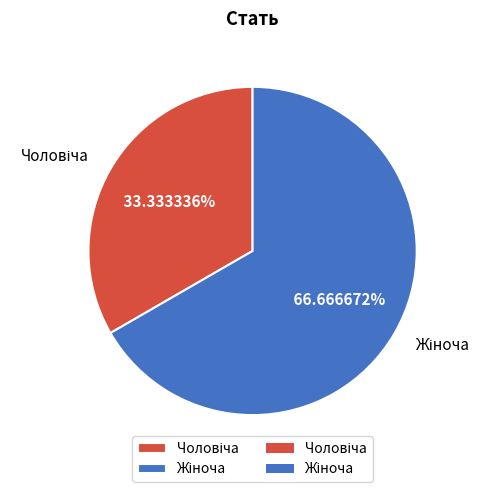

Does any single category account for the majority?

Yes